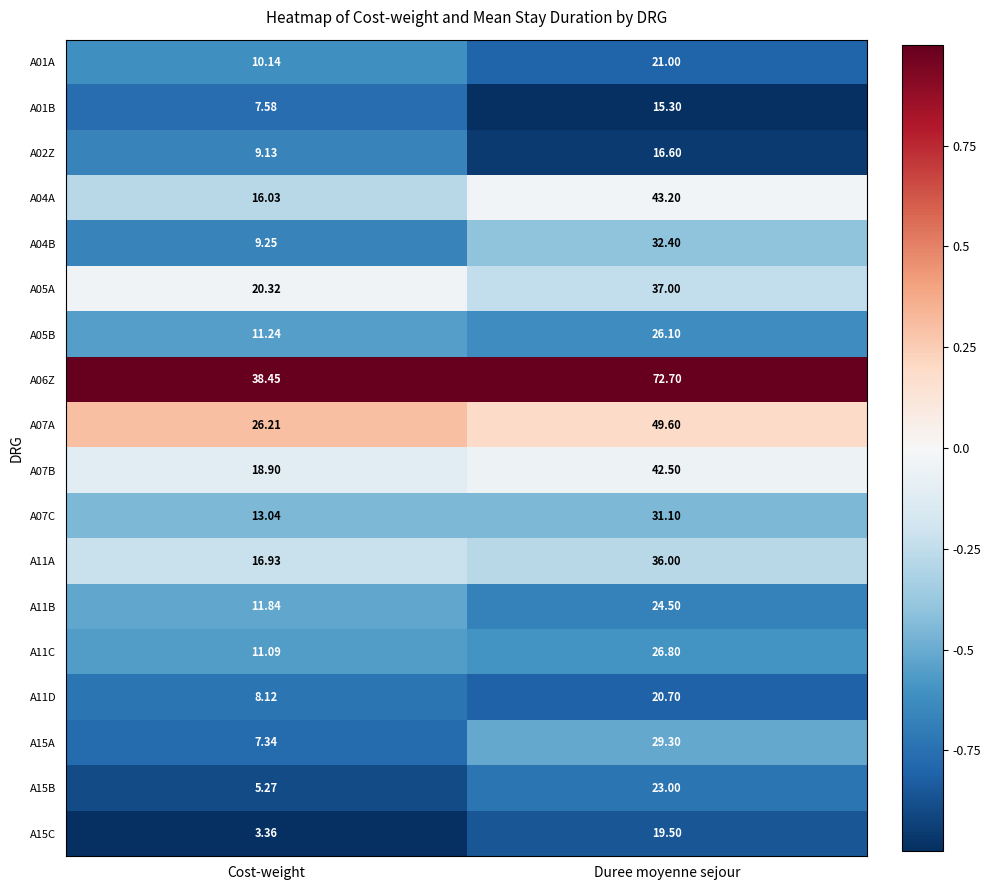

Count the number of categories in the chart.

2